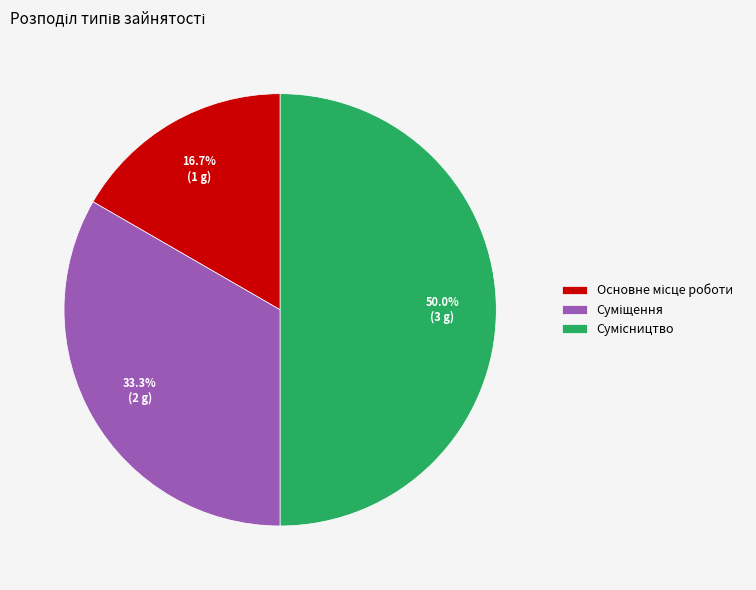

How many segments does this pie chart have?

3